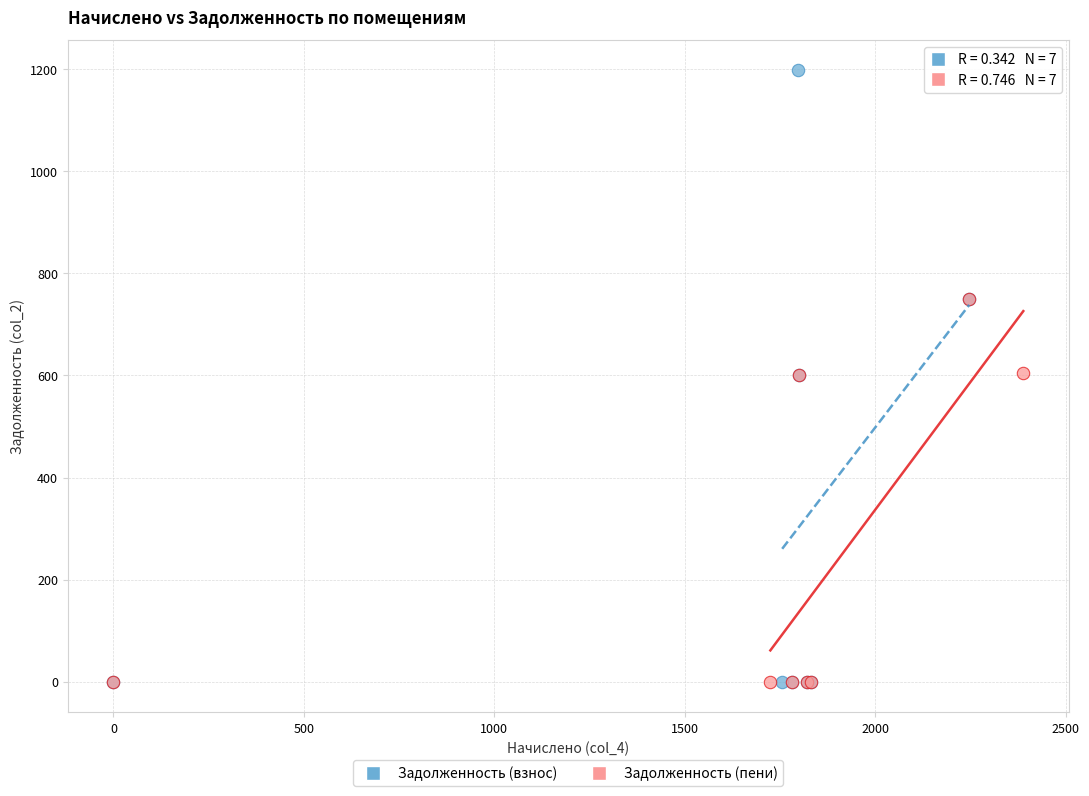

Which series has the largest Y range (max minus min)?

Задолженность (взнос)